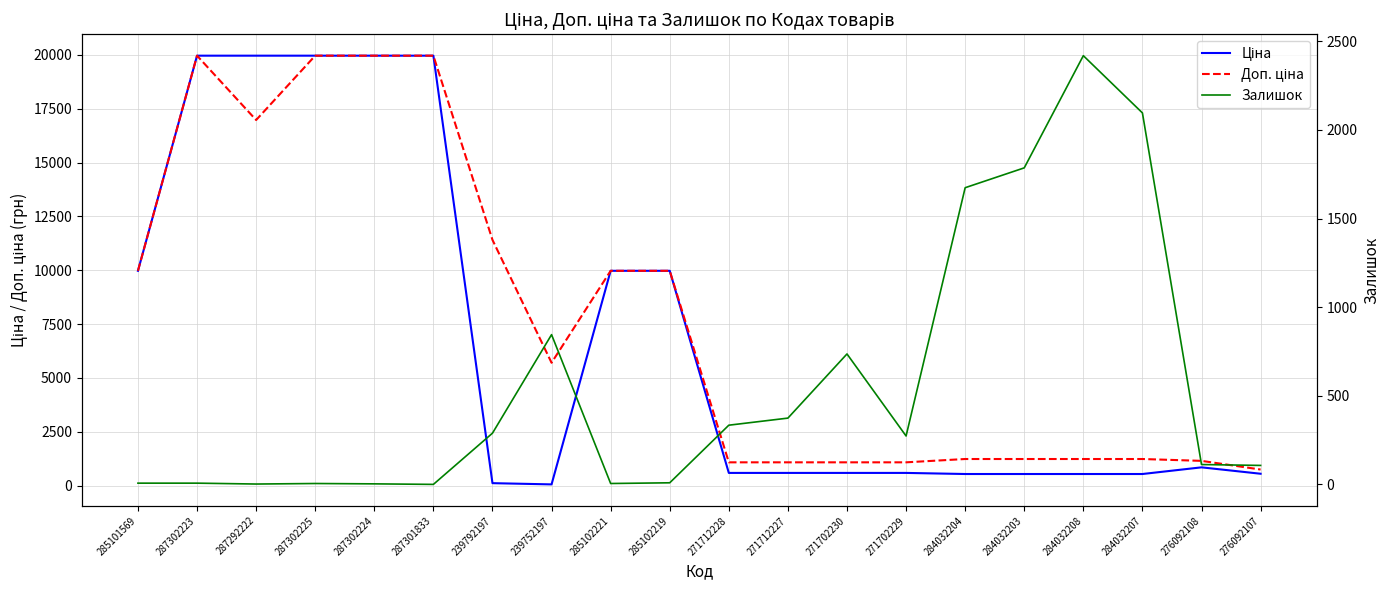

How many values in the Ціна series are below 589?

7